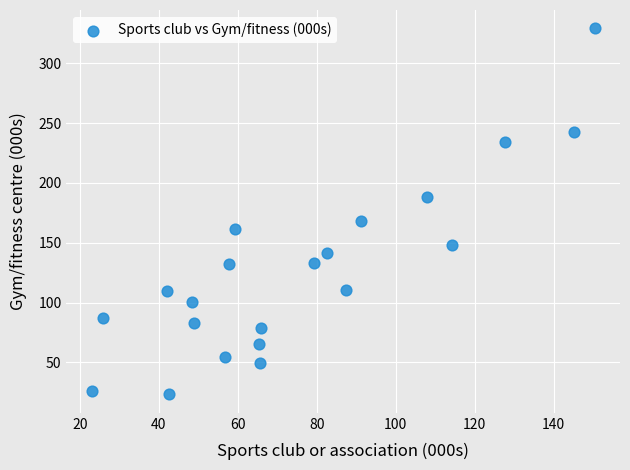

What Y value in the scatter plot is closest to 176?

167.8